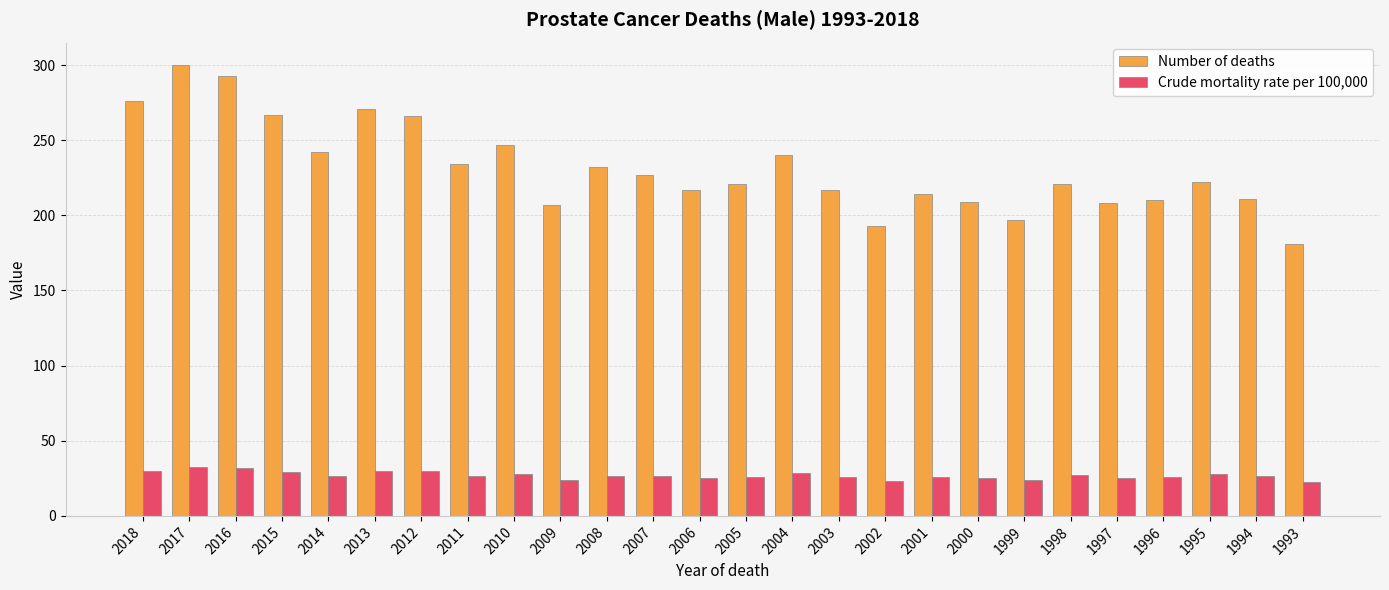

The value of Number of deaths at 1997 is 52.2. True or false?

False